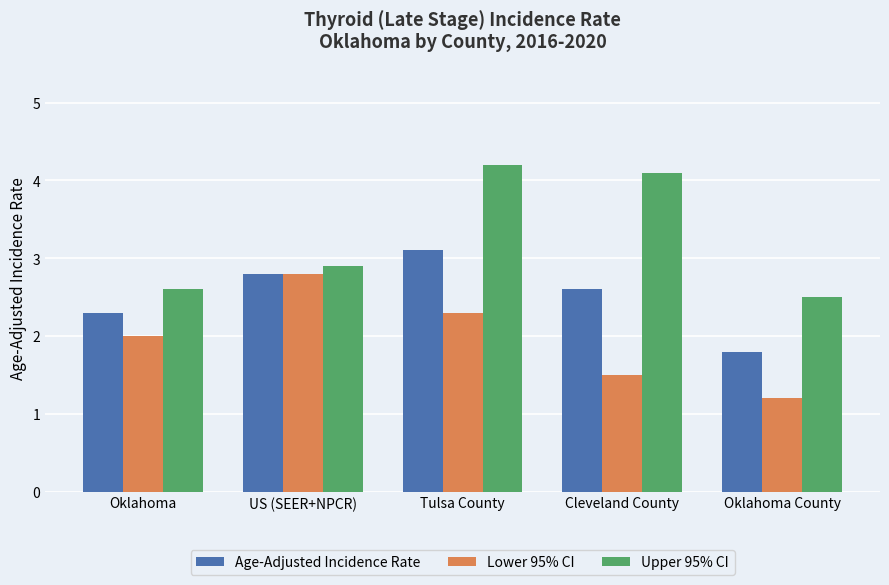

What is the minimum value shown in the chart?

1.2